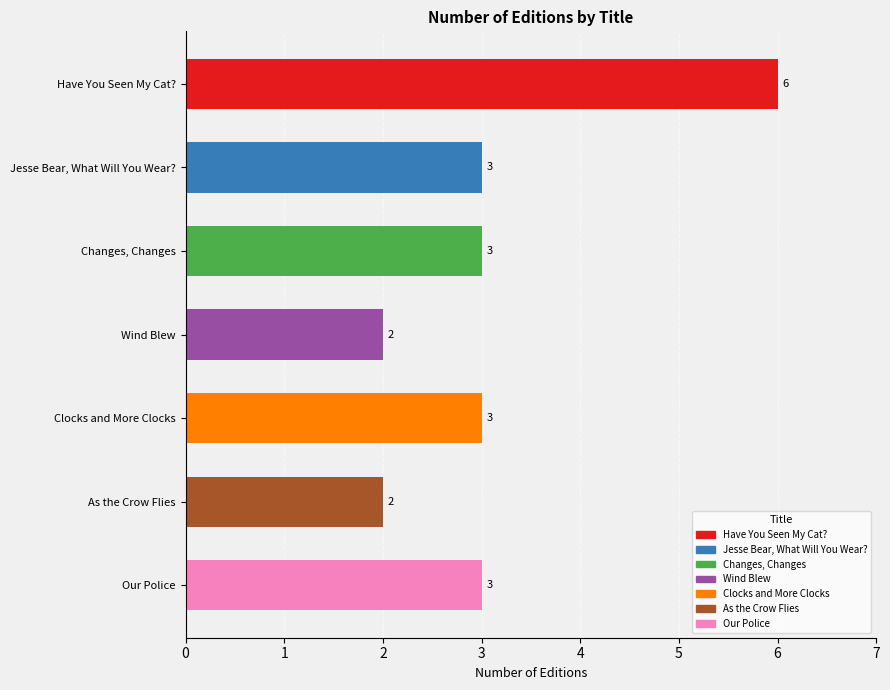

What value does the data have at Our Police?

3